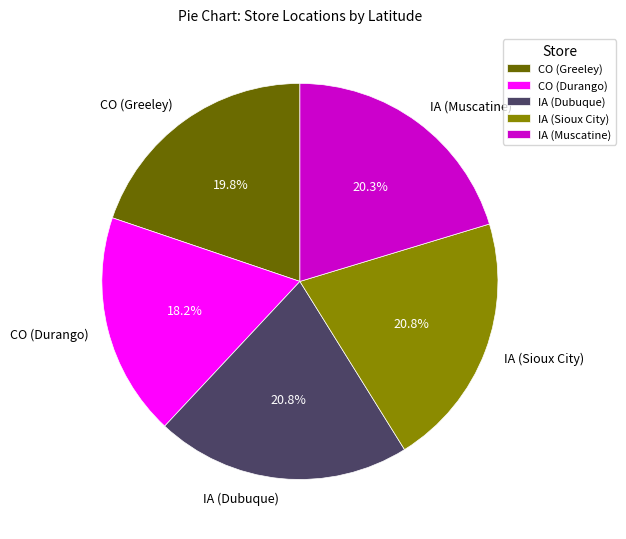

To the nearest percent, what is the average slice percentage?

20%